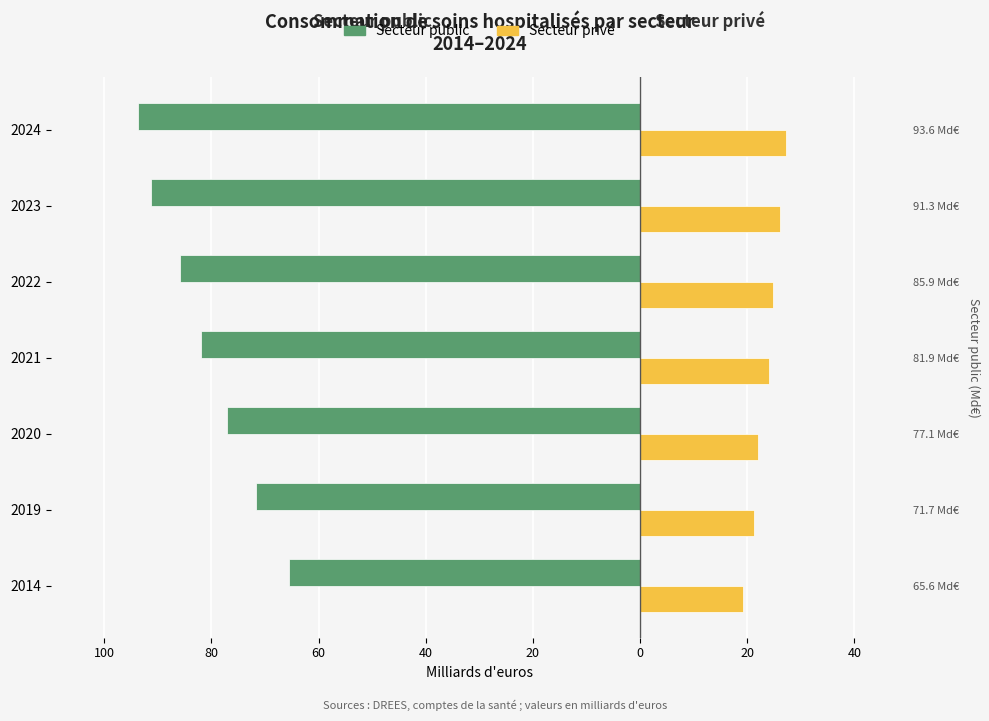

Is the value of Secteur privé at 2020 greater than the value of Secteur public at 2024?

Yes